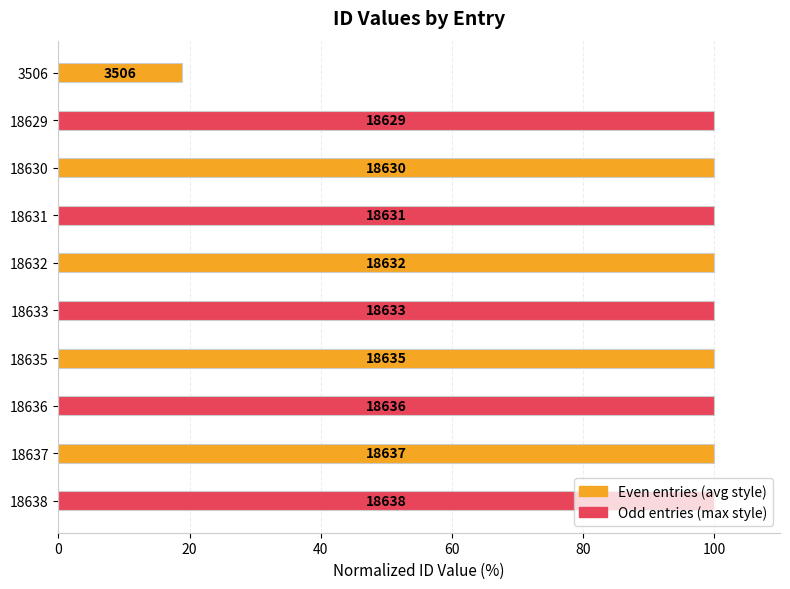

How many bars are there in total?

10